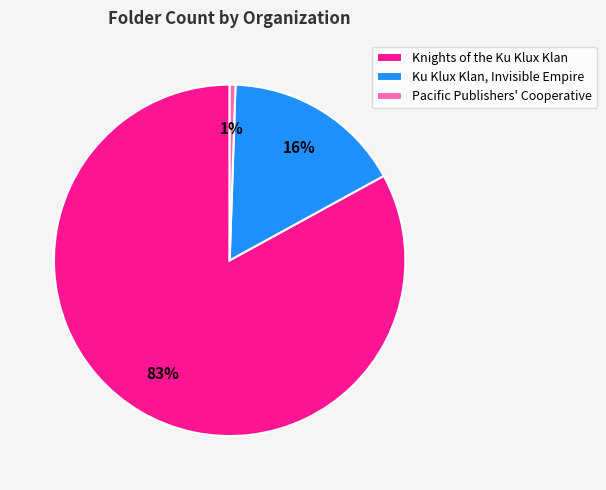

Is the sum of Pacific Publishers' Cooperative and Ku Klux Klan, Invisible Empire greater than half?

No